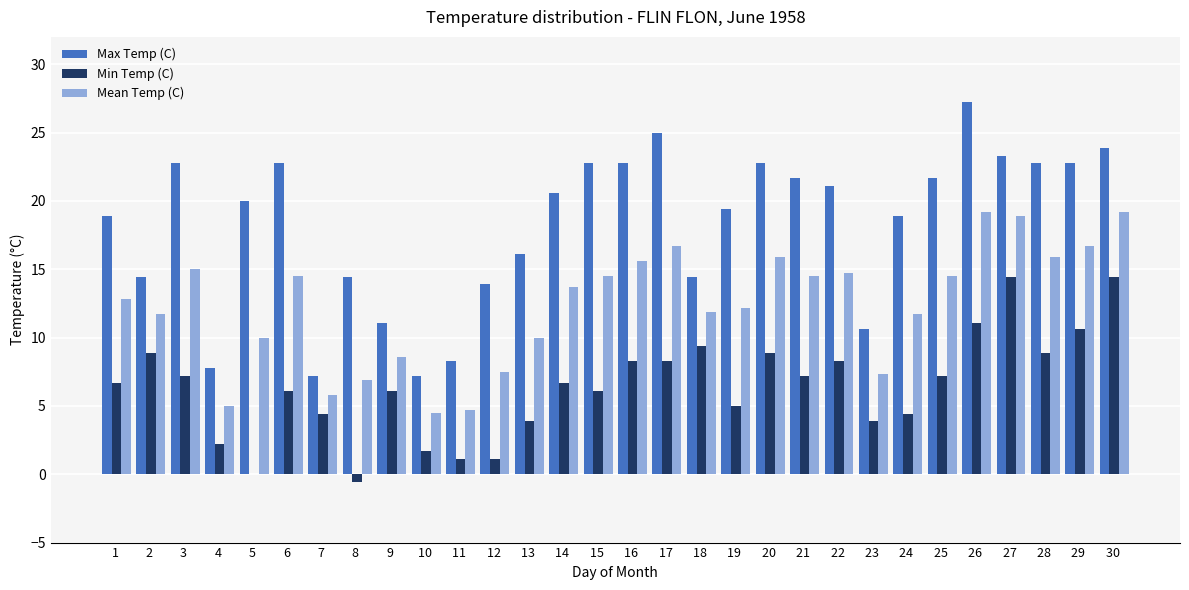

The Min Temp (C) series shows 3.9 at 23 . True or false?

True